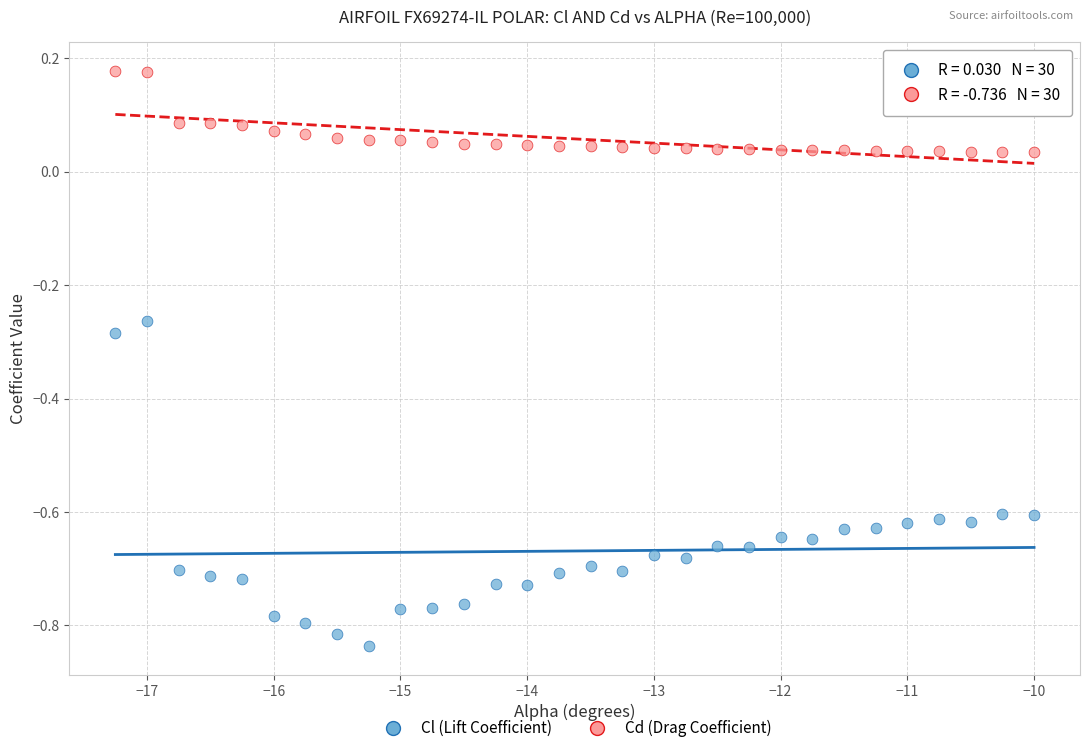

Which series has the largest Y range (max minus min)?

Cl (Lift Coefficient)